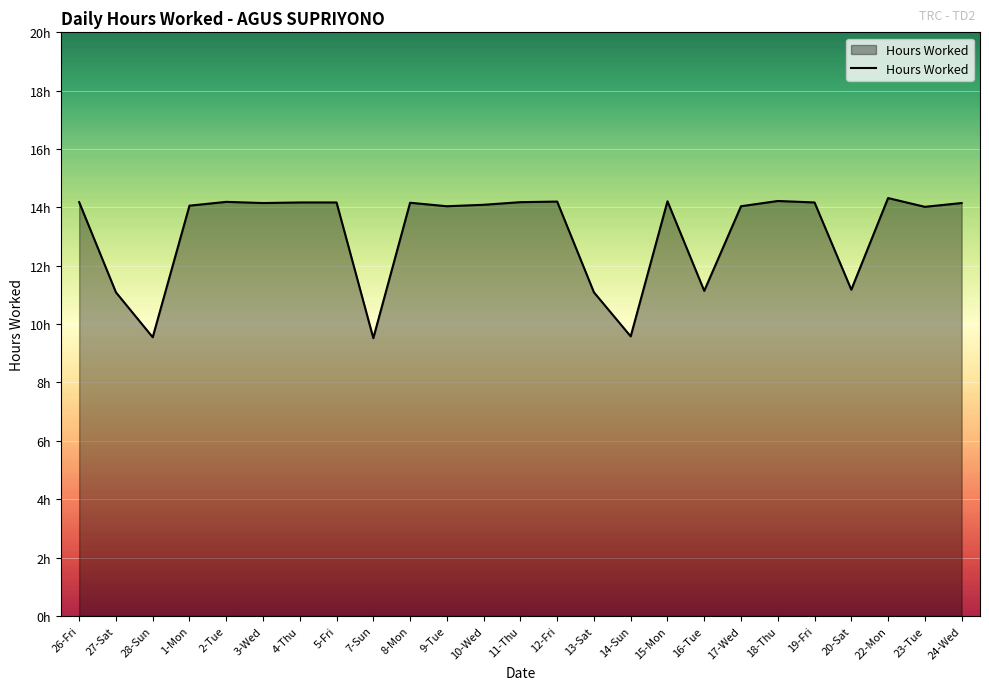

Does the chart display data point markers on the line(s)?

No